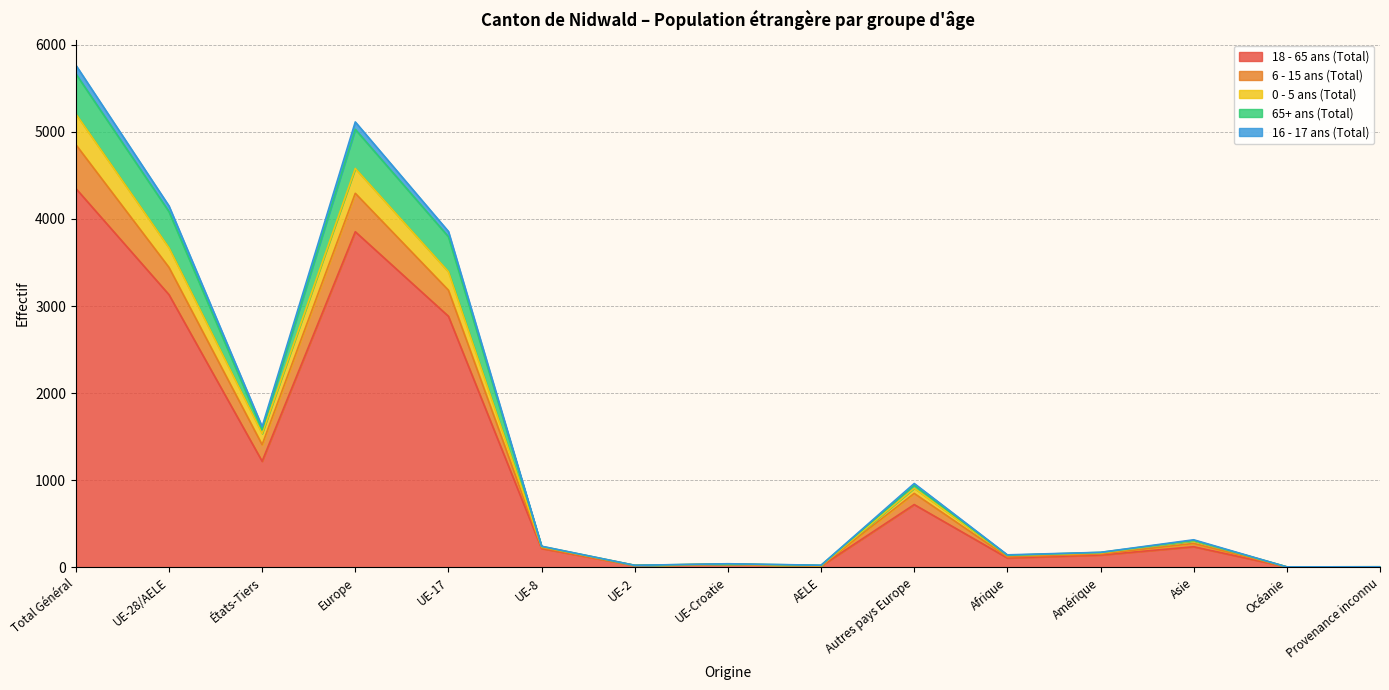

Where does the 65+ ans (Total) series first go above 242?

Total Général